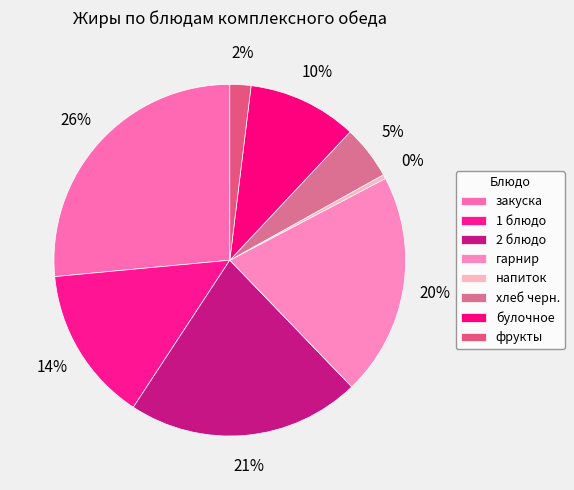

Is it true that напиток is 1% of the pie?

False